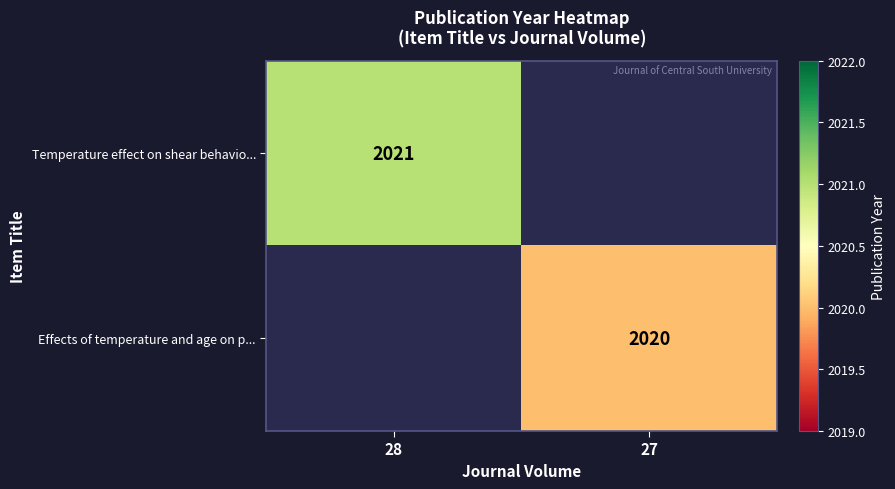

The Effects of temperature and age on p... series shows 493 at 27. True or false?

False